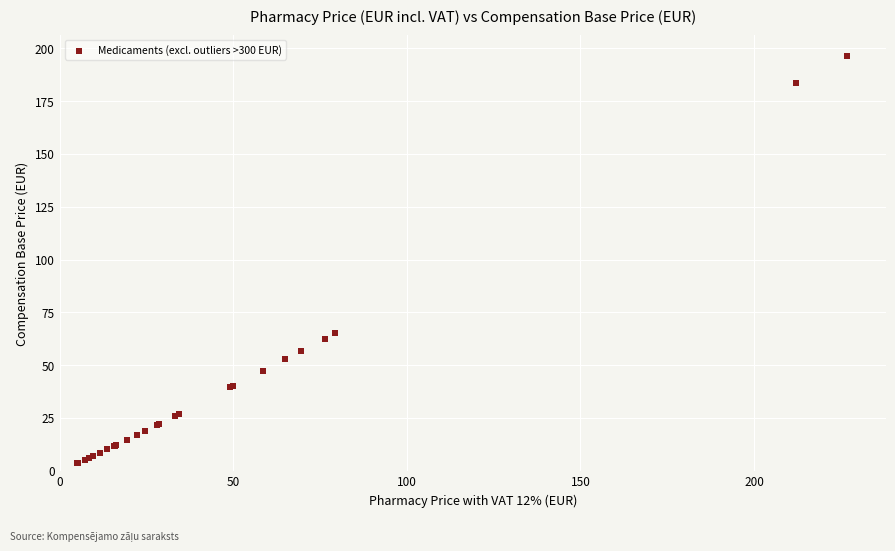

What Y value in the scatter plot is closest to 100?

65.1